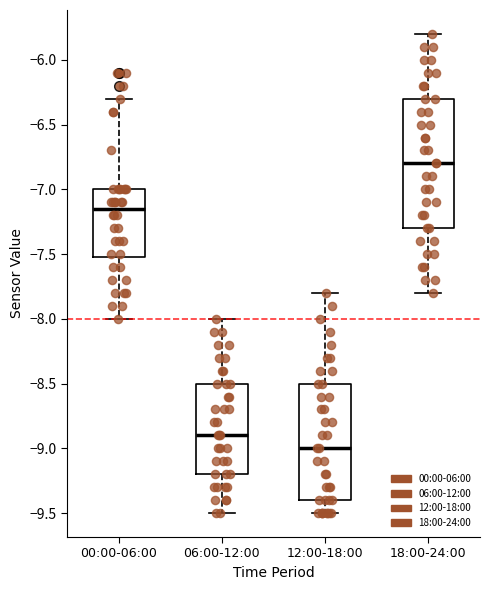

Reading left to right, read every box against the y-axis: the position of its median line, the range the box covers, and the ends of its whiskers. The values are not printed on the chart, so give them approximately, as read against the axis.

00:00-06:00: median -7.15, box -7.50 to -7.00, whiskers -8.00 to -6.30
06:00-12:00: median -8.90, box -9.20 to -8.50, whiskers -9.50 to -8.00
12:00-18:00: median -9.00, box -9.40 to -8.50, whiskers -9.50 to -7.80
18:00-24:00: median -6.80, box -7.30 to -6.30, whiskers -7.80 to -5.80